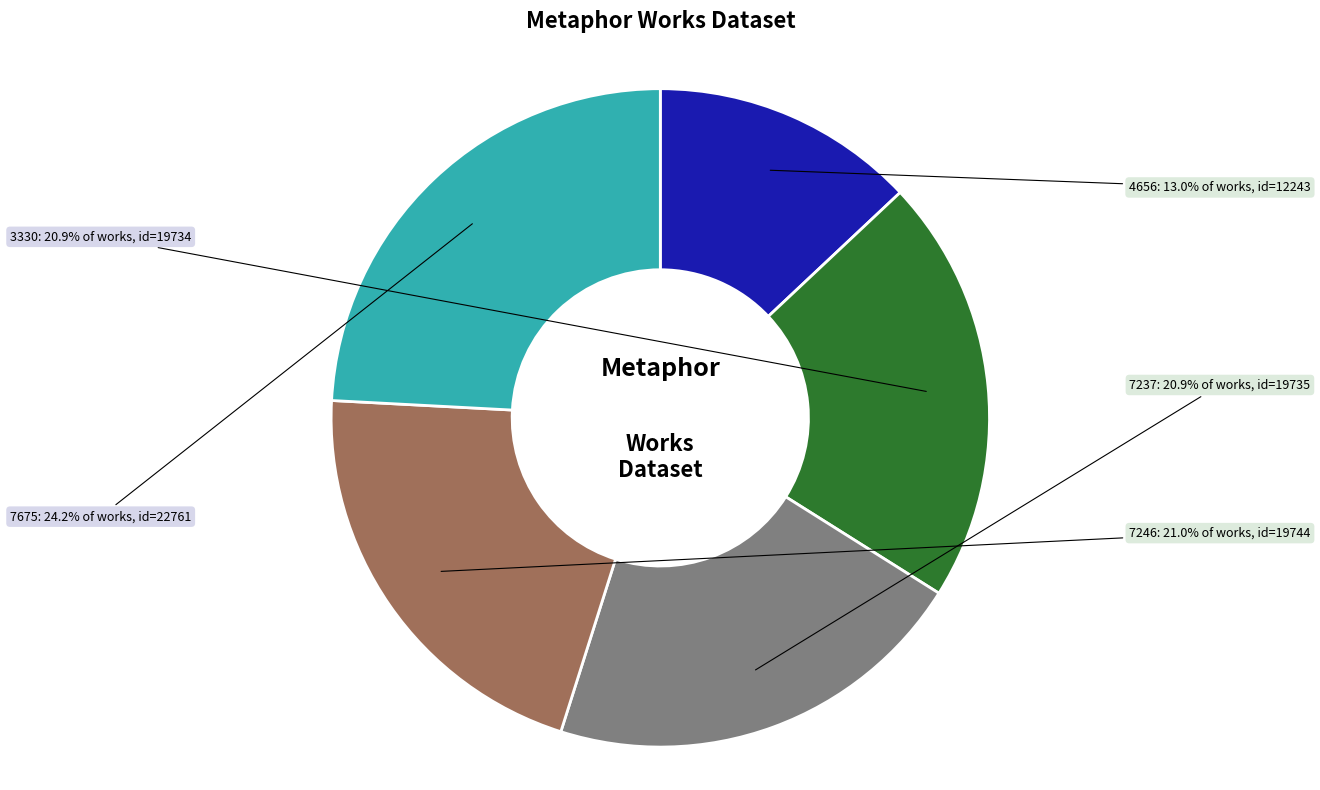

What percentage is the 7675 slice, to the nearest percent?

24%